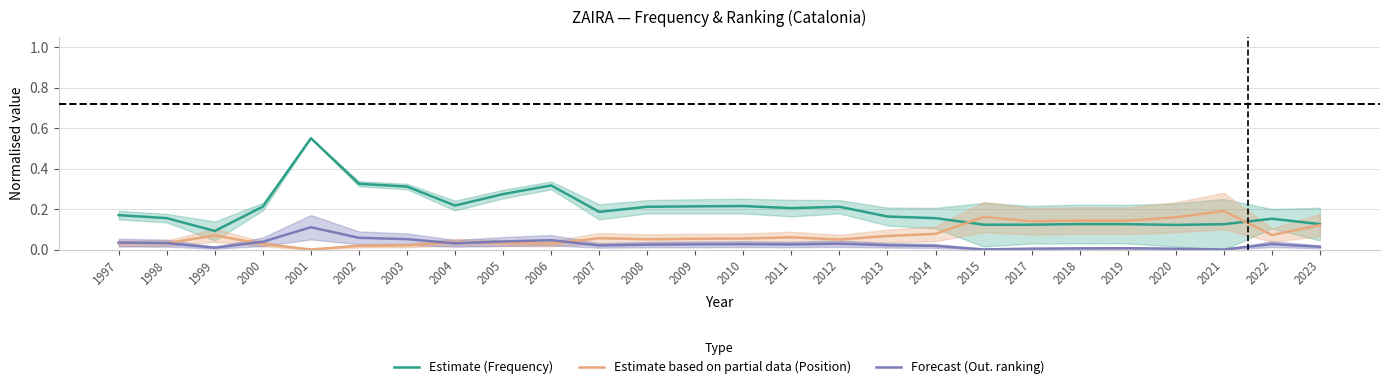

What is the sum of the Estimate based on partial data (Position) values at 2006 and 2019?

0.2